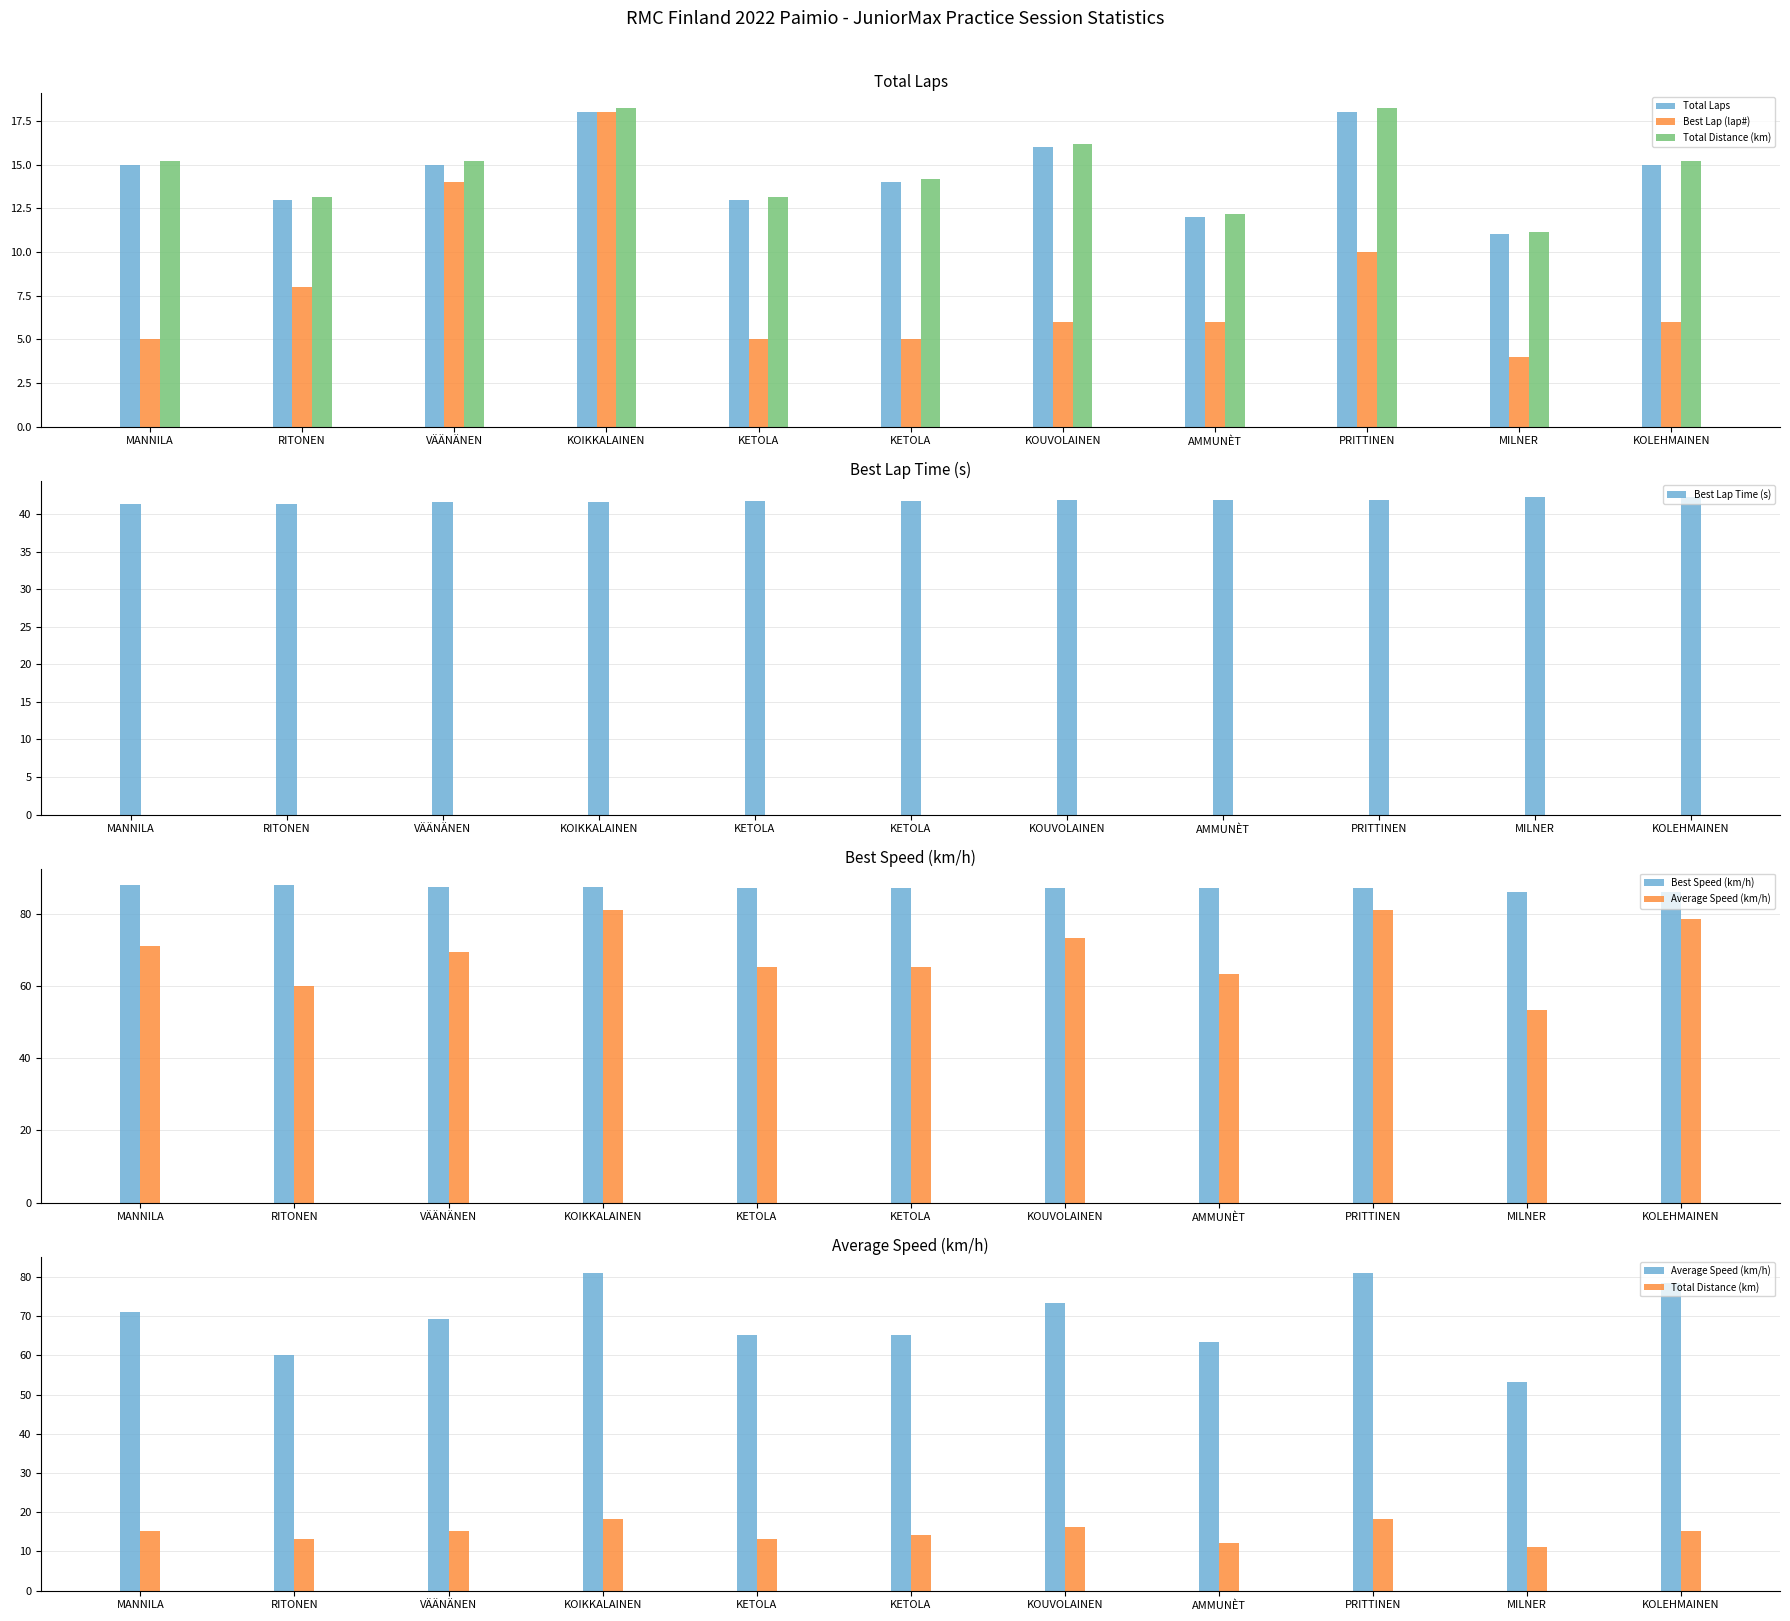

What is the total value across all series at RITONEN?

223.6